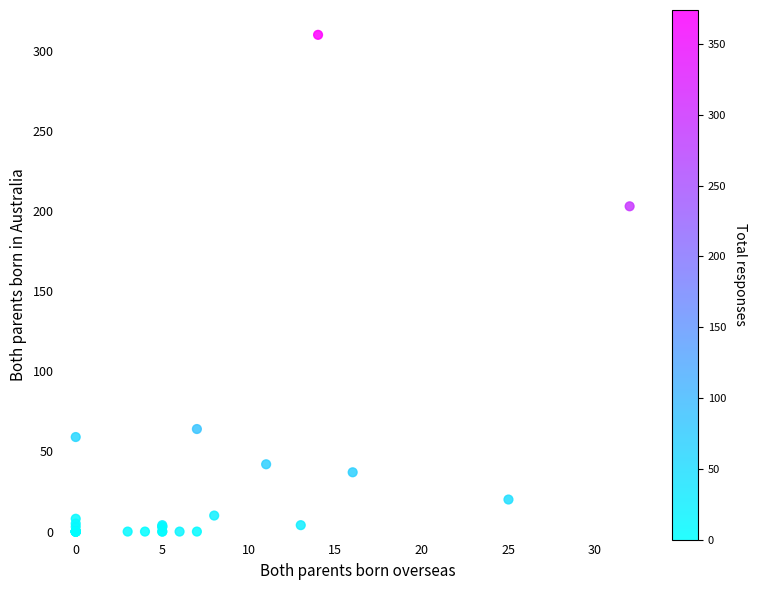

What Y value in the scatter plot is closest to 155?

203